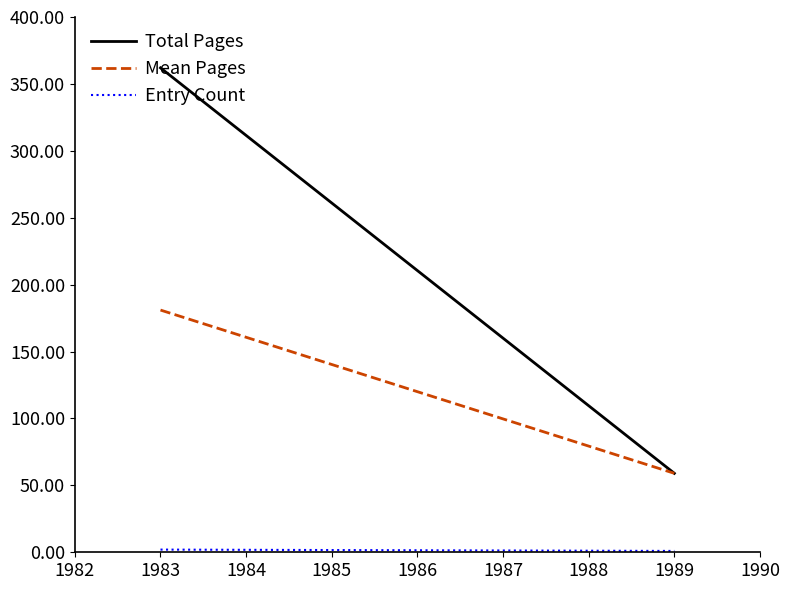

Is it true that Entry Count equals 3 at 1983?

False